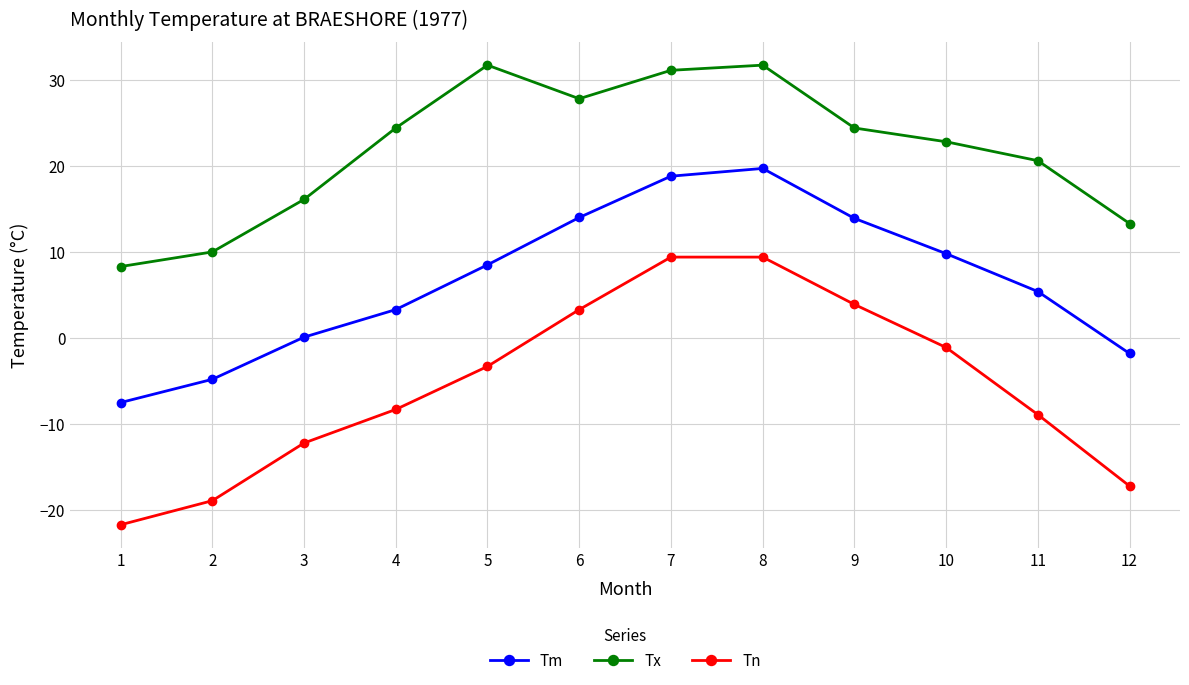

True or false: Tx and Tn cross at least once.

False